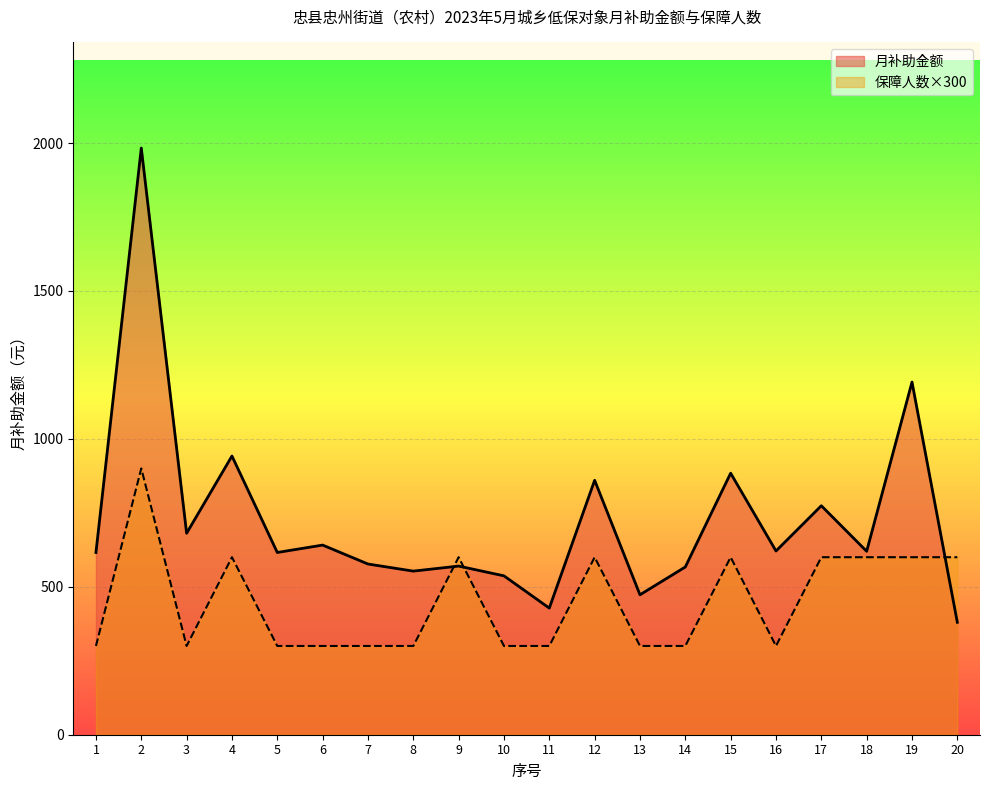

What is the value of the 保障人数 point at the 12th from the left?

600